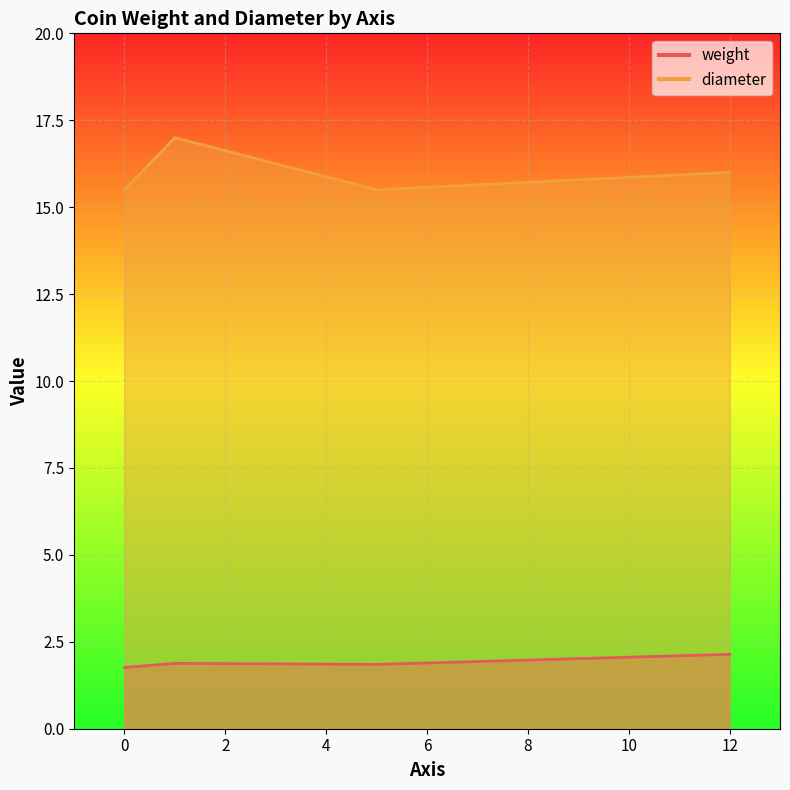

True or false: weight and diameter intersect in this chart.

False